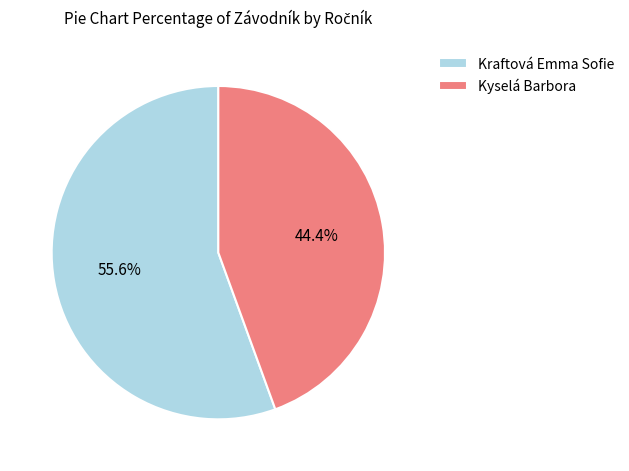

To the nearest percent, what is the difference between the Kyselá Barbora and Kraftová Emma Sofie slice percentages?

11%